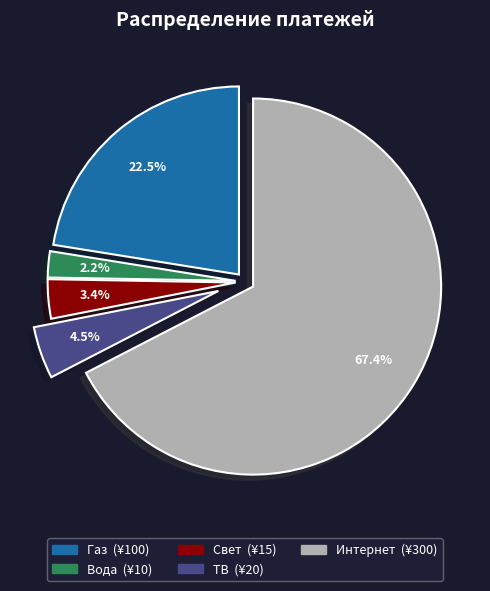

Rank the categories by value from highest to lowest.

Интернет, Газ, ТВ, Свет, Вода